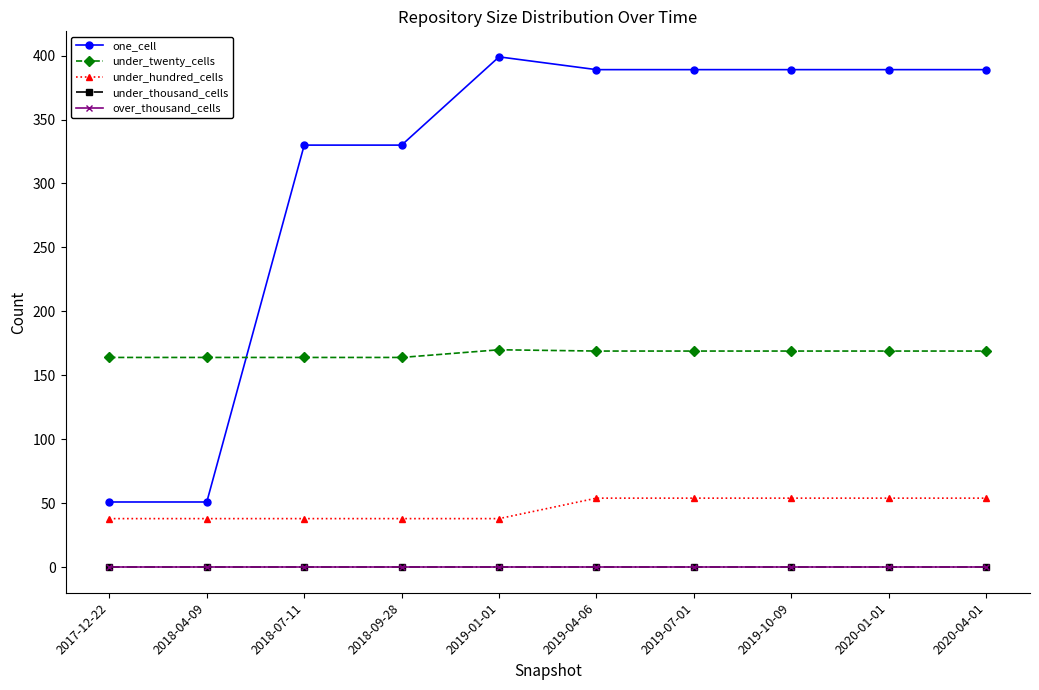

Which series has the largest total across all categories?

one_cell